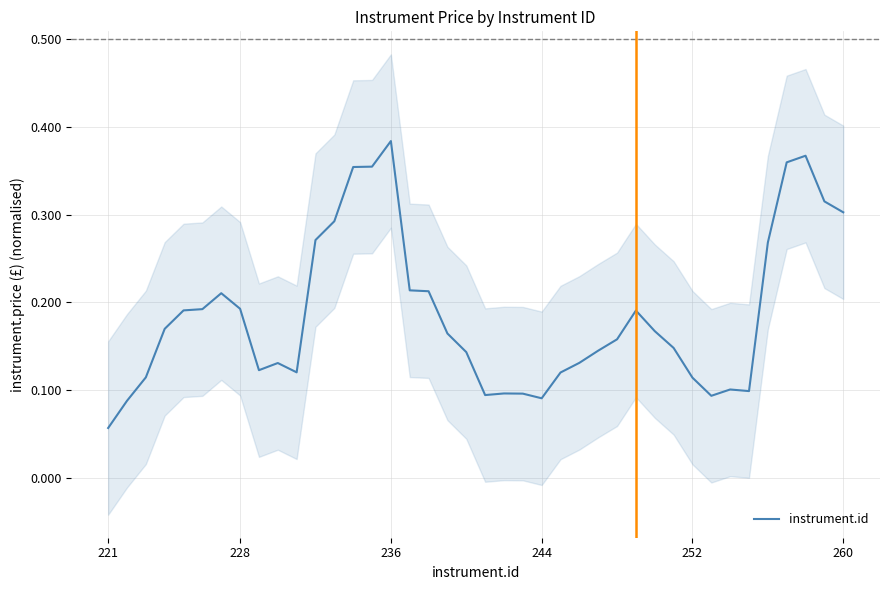

Read the value at 10.

0.1